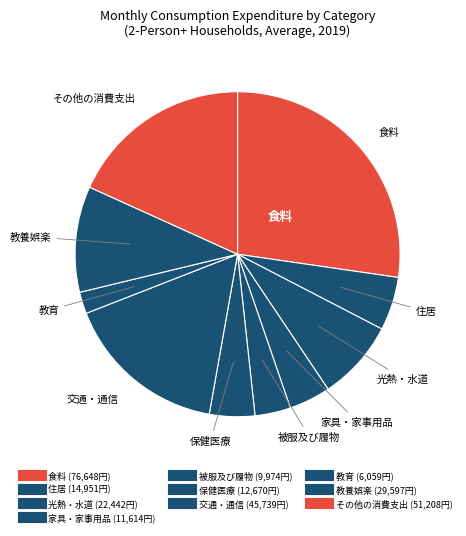

How many slices are in this pie chart?

10